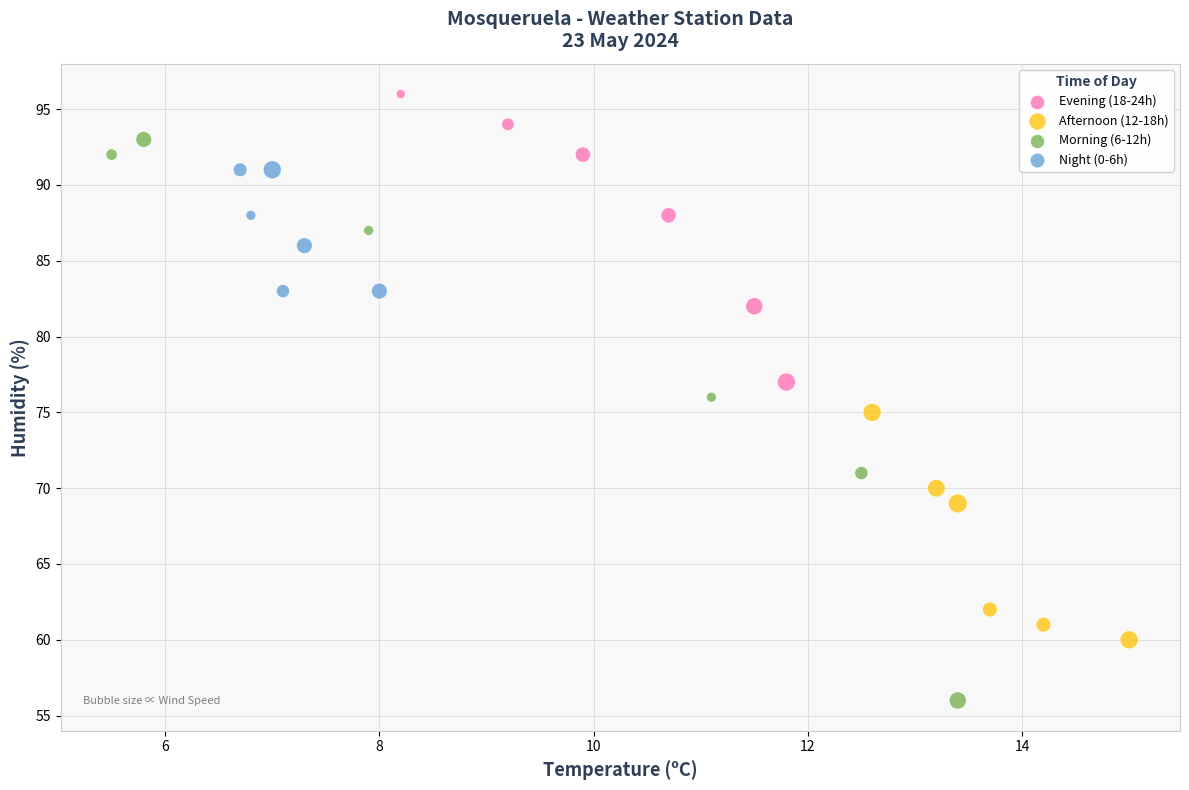

Which series reaches the maximum Y coordinate?

Evening (18-24h)